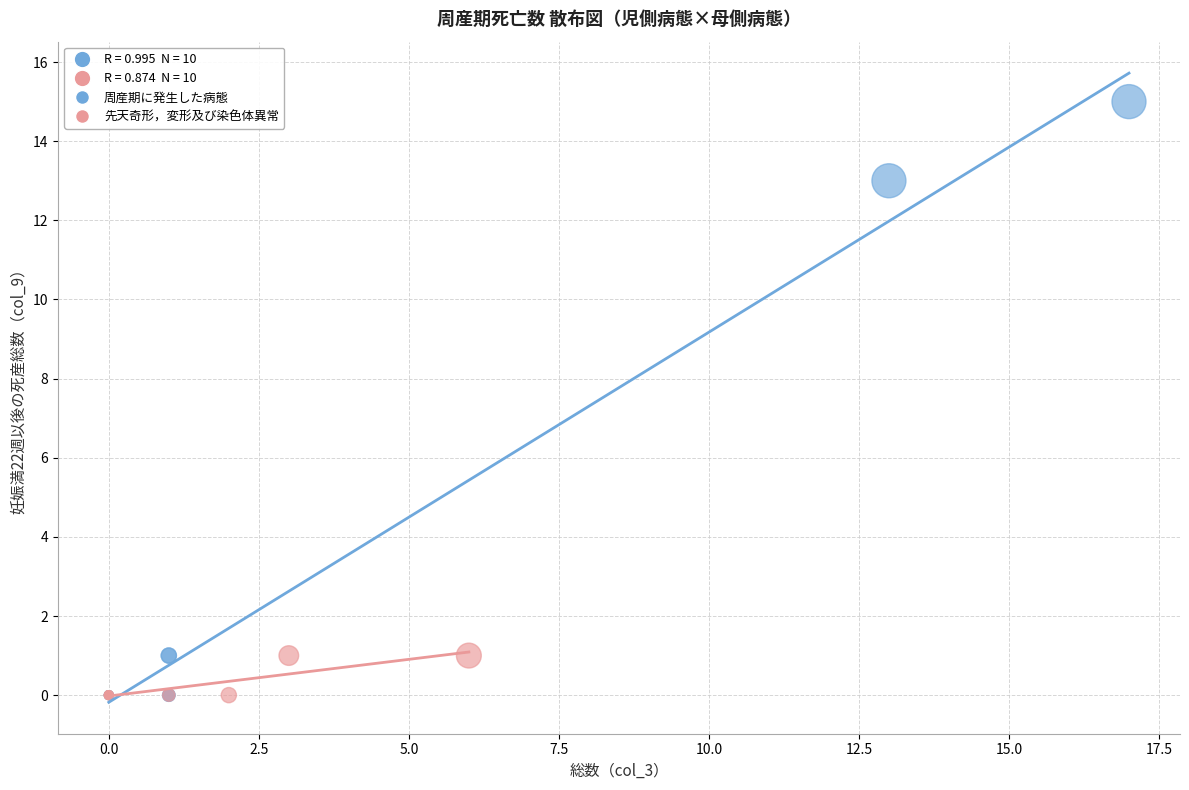

Which series reaches the maximum Y coordinate?

周産期に発生した病態